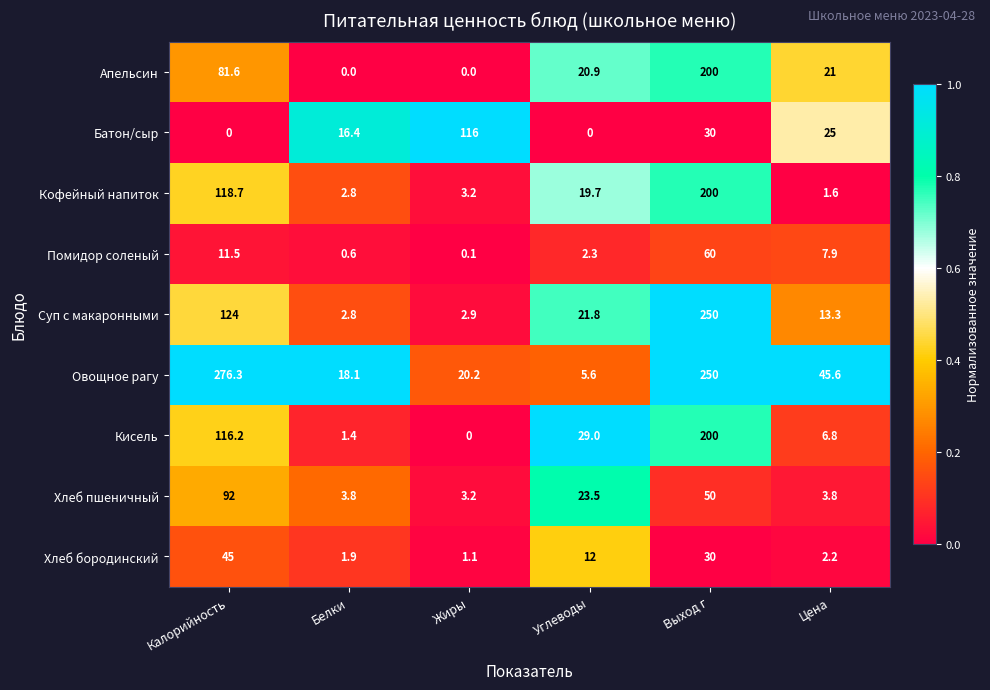

What is the total value across all series at Цена?

127.2